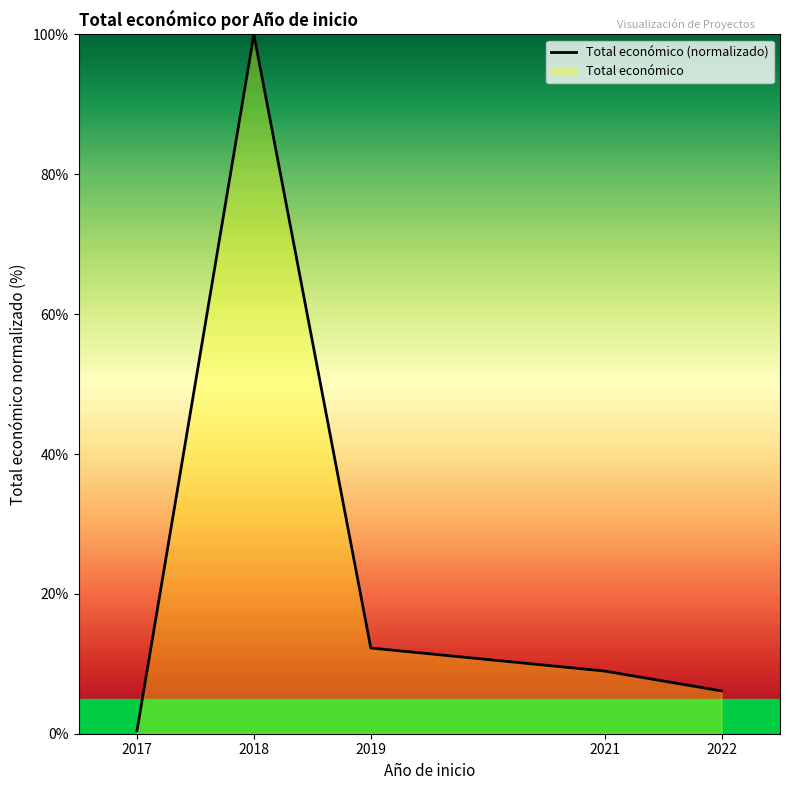

Reading left to right, list all the values displayed in this chart.

0.4	100.0	12.3	9.0	6.1